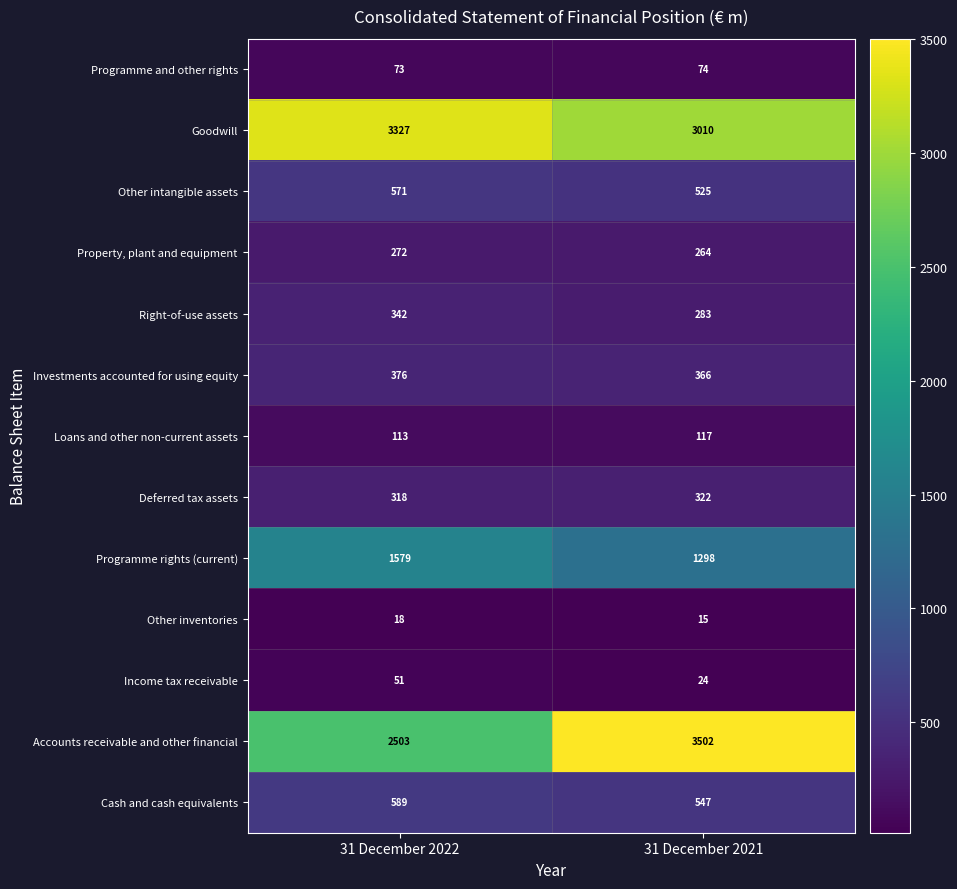

At which category is the sum across all series the highest?

31 December 2021